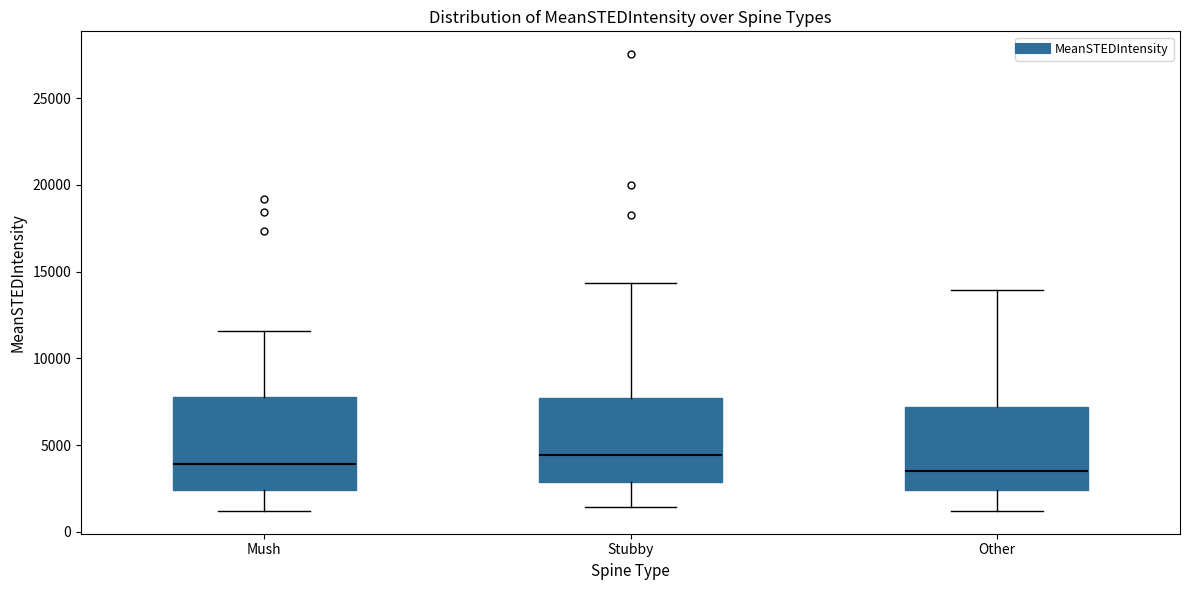

Reading left to right, read every box against the y-axis: the position of its median line, the range the box covers, and the ends of its whiskers. The values are not printed on the chart, so give them approximately, as read against the axis.

Mush: median 4000, box 2500 to 8000, whiskers 1000 to 11500
Stubby: median 4500, box 3000 to 7500, whiskers 1500 to 14500
Other: median 3500, box 2500 to 7000, whiskers 1000 to 14000